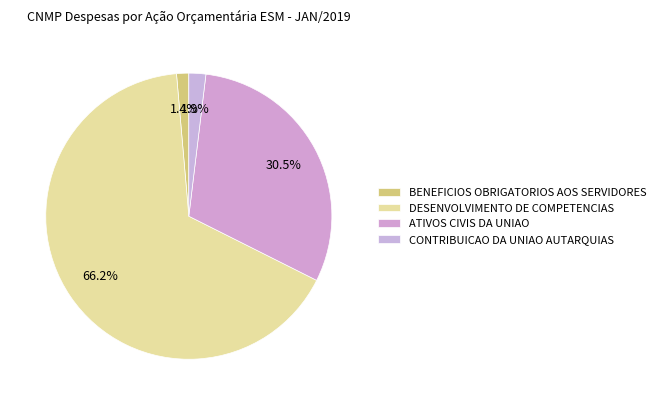

Combined, what portion of the pie is ATIVOS CIVIS DA UNIAO and CONTRIBUICAO DA UNIAO AUTARQUIAS?

32.4%